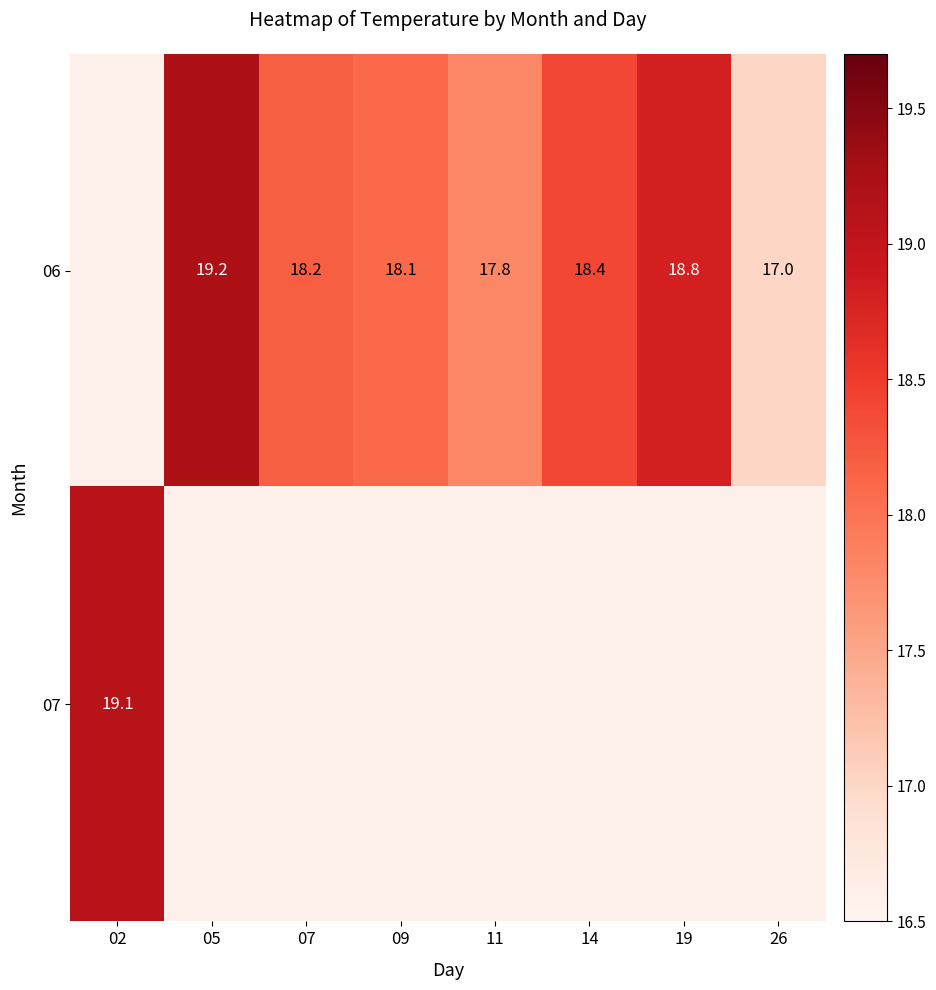

The value of 06 at 09 is 18.1. True or false?

True